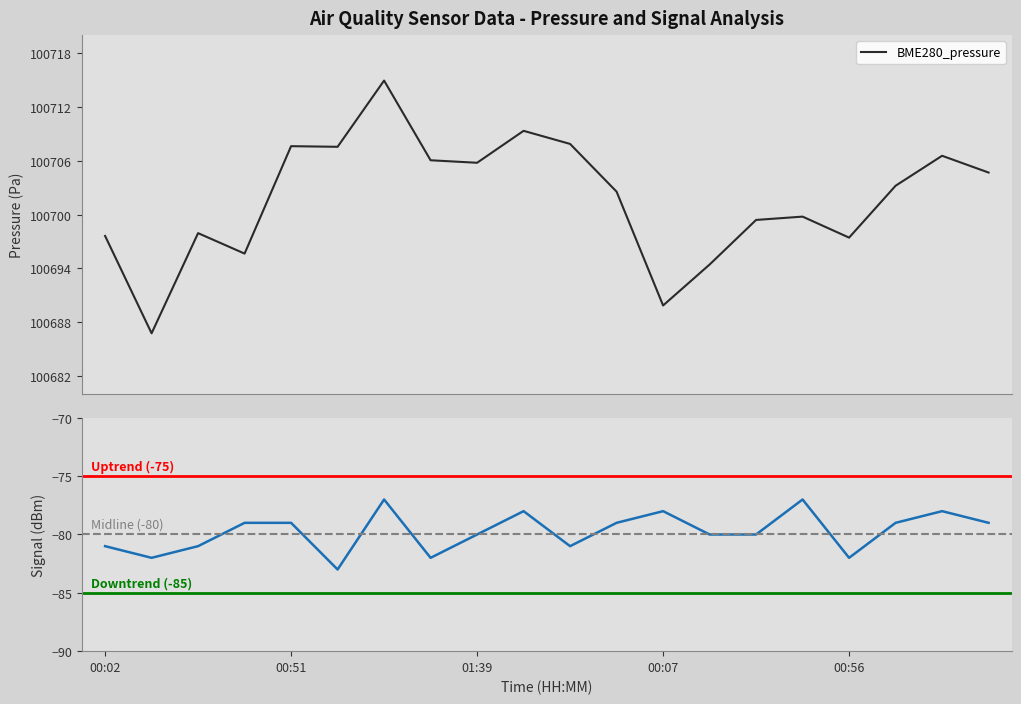

What is the minimum value for BME280_pressure?

100686.8